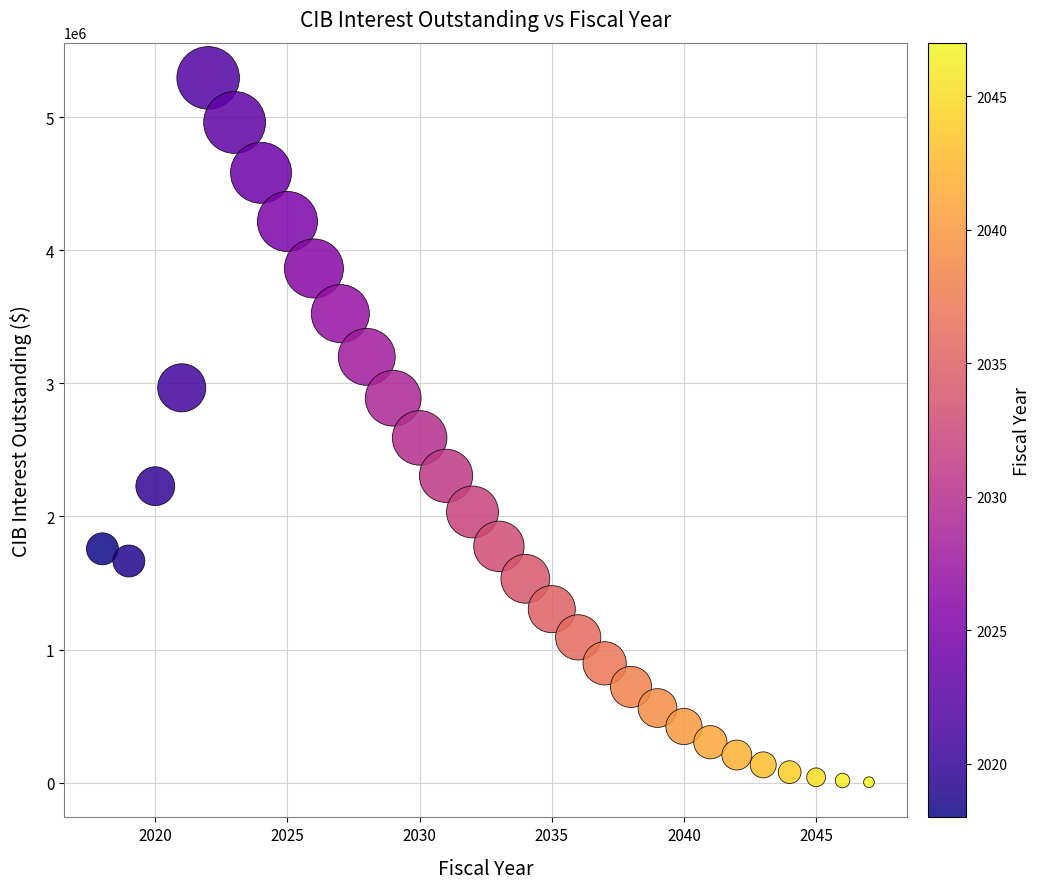

What Y value in the scatter plot is closest to 2649633?

2590595.9